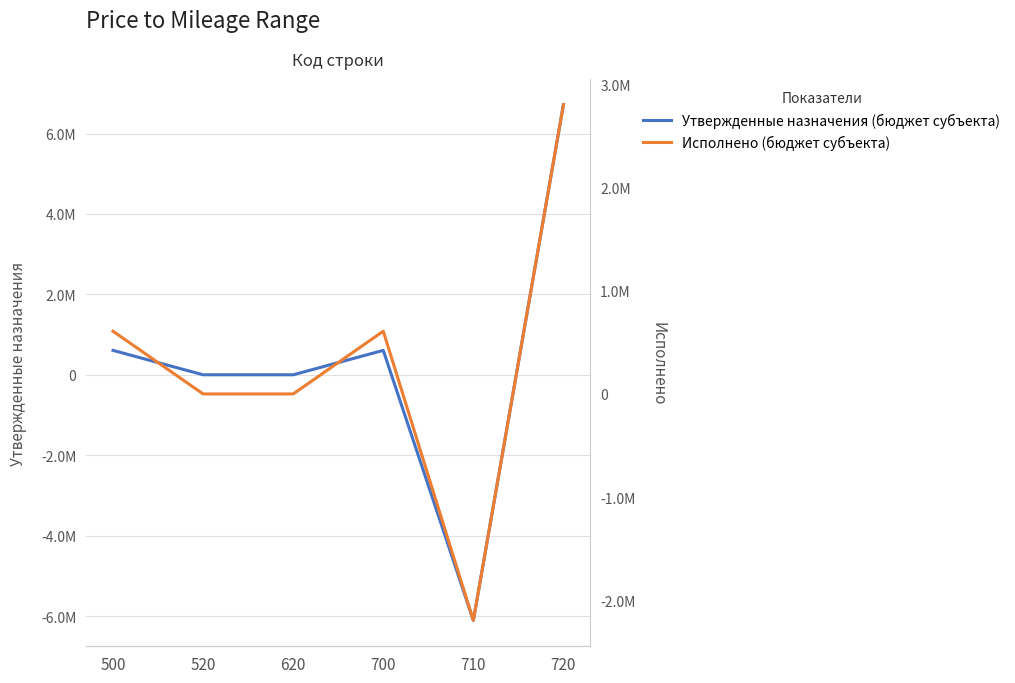

Rank the series by their maximum value, from highest to lowest.

Утвержденные назначения (бюджет субъекта), Исполнено (бюджет субъекта)